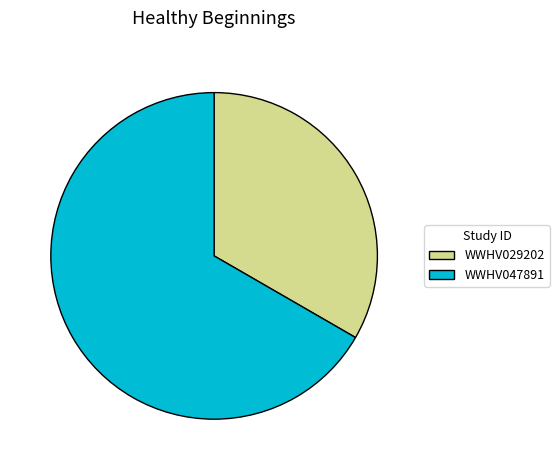

Does WWHV047891 account for over 50% of the chart?

Yes